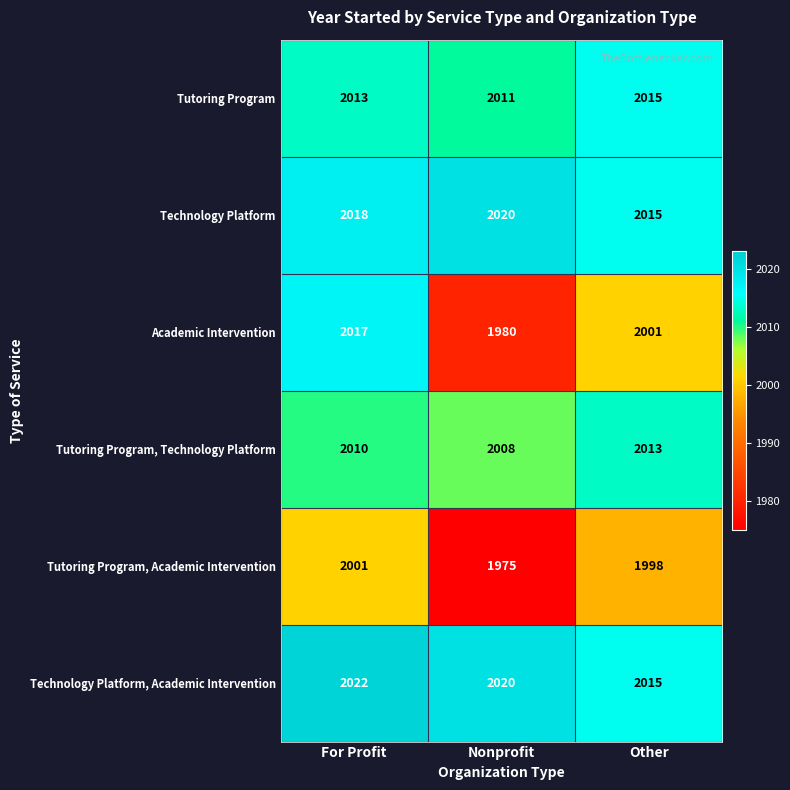

Is it true that Technology Platform, Academic Intervention equals 2020 at Nonprofit?

True